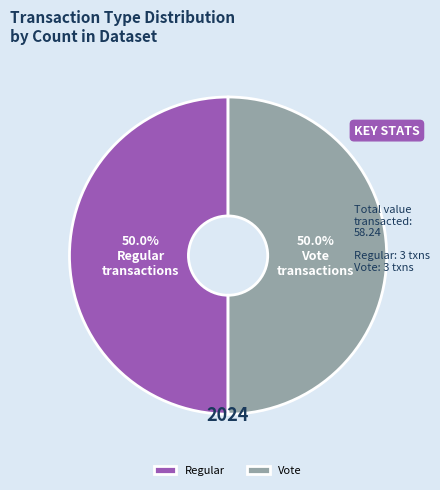

How many slices are in this pie chart?

2